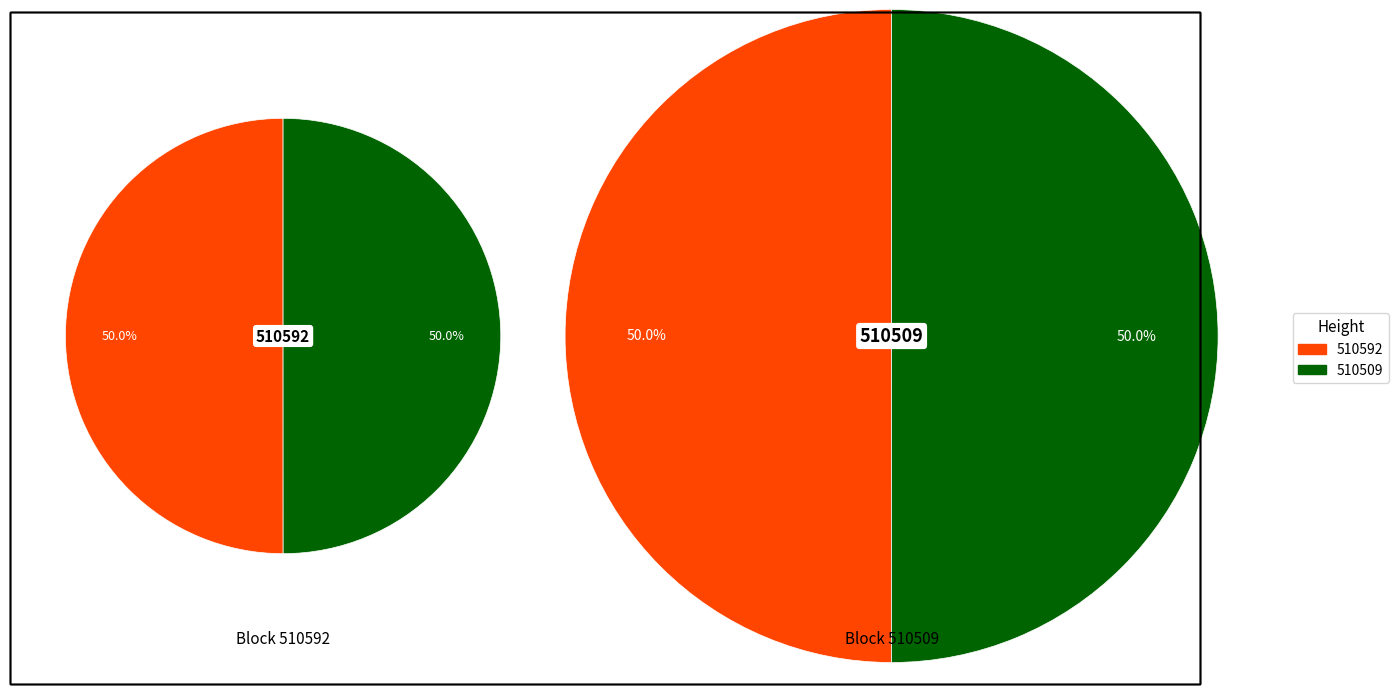

Rank the categories by value from highest to lowest.

510592, 510509